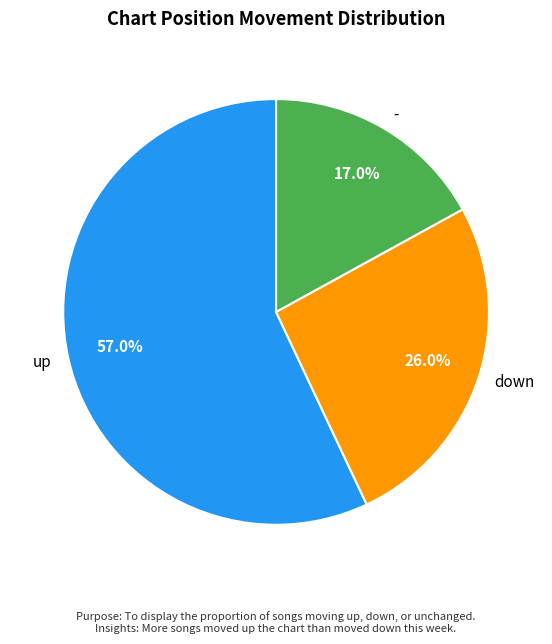

What is the largest slice in the pie chart?

up